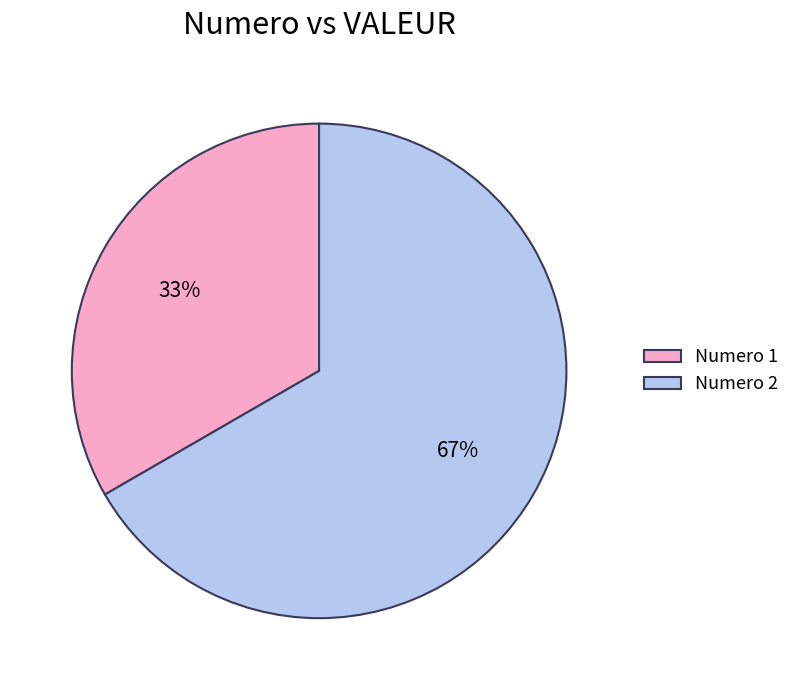

Is it true that Numero 1 is 33% of the pie?

True